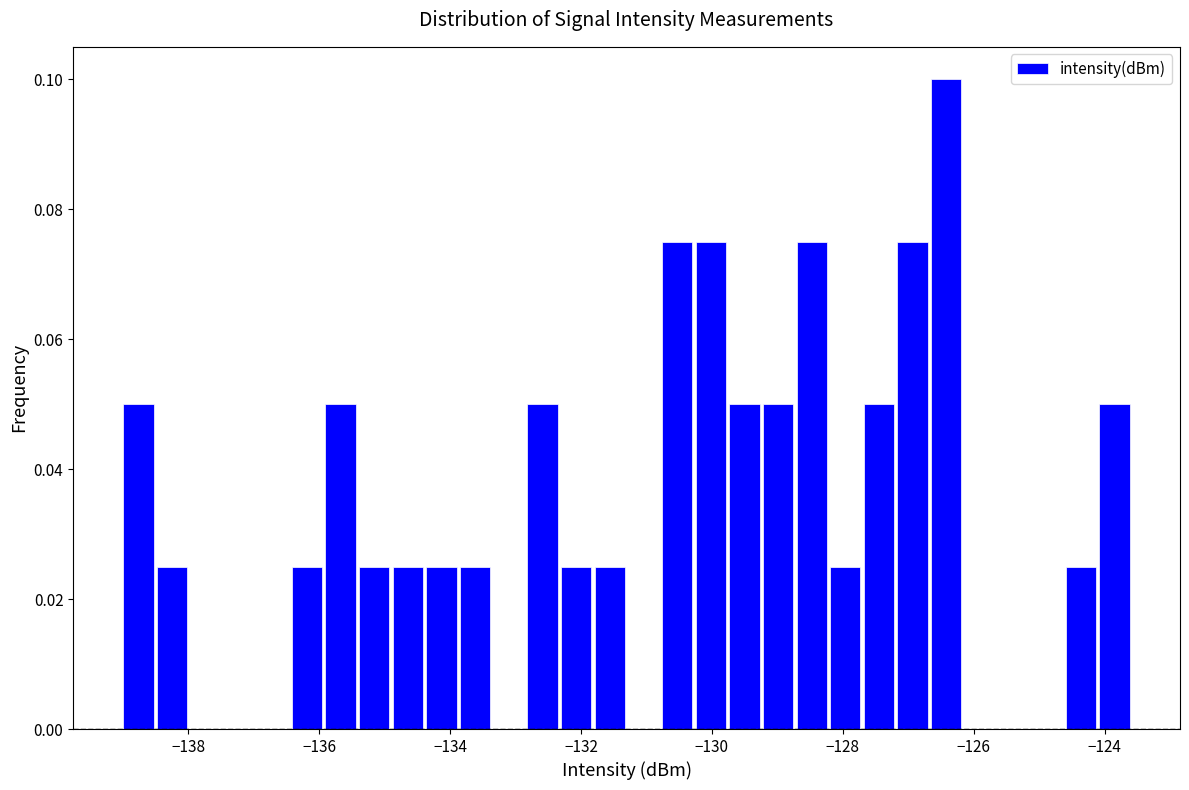

Around what value on the x-axis is the tallest bar? Give the approximate position of its centre, as read against the axis.

-126.4